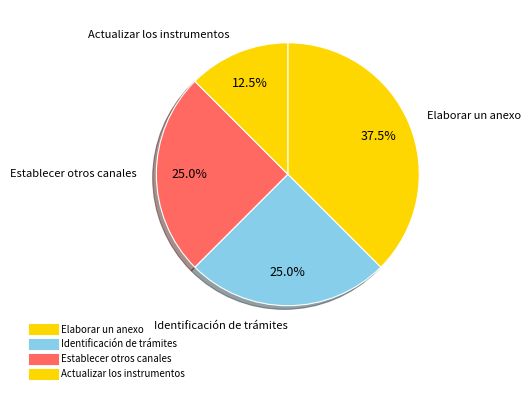

Count the number of slices in the pie.

4